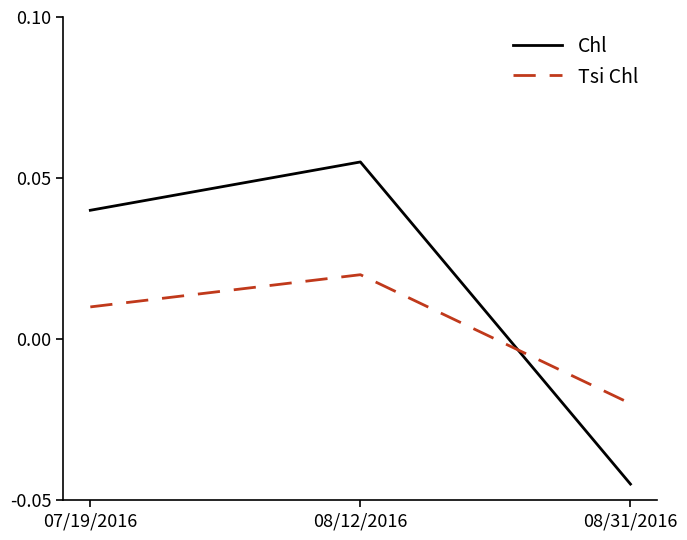

Which series has the largest total across all categories?

Chl